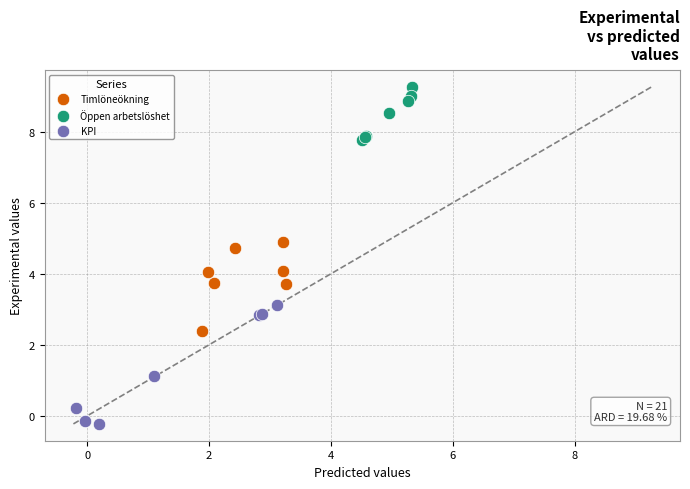

Which series contains the lowest Y value?

KPI